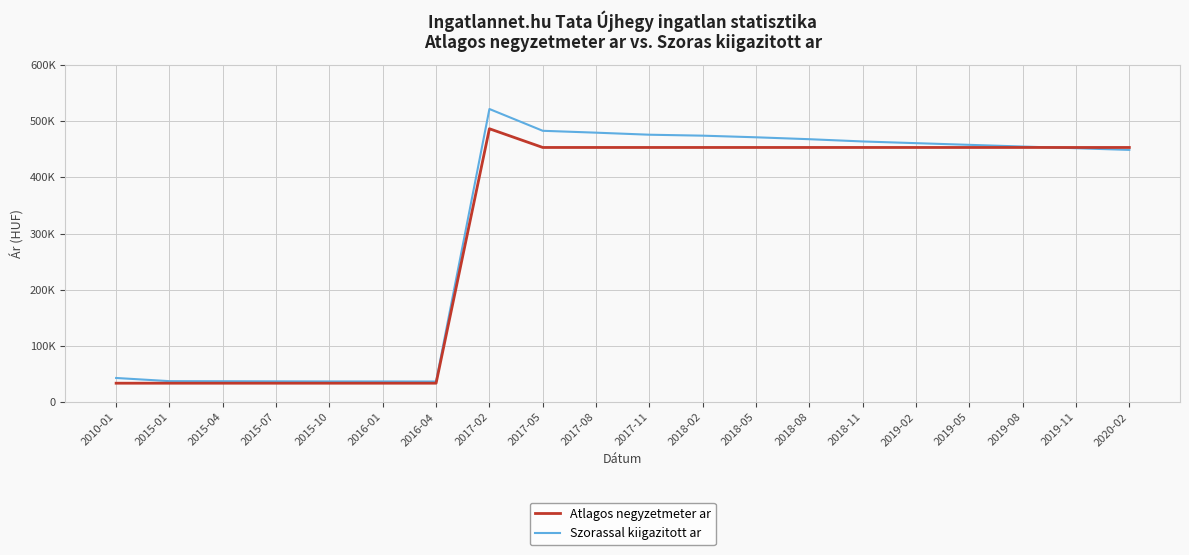

What is the spread (max minus min) of values at 2019-11?

1333